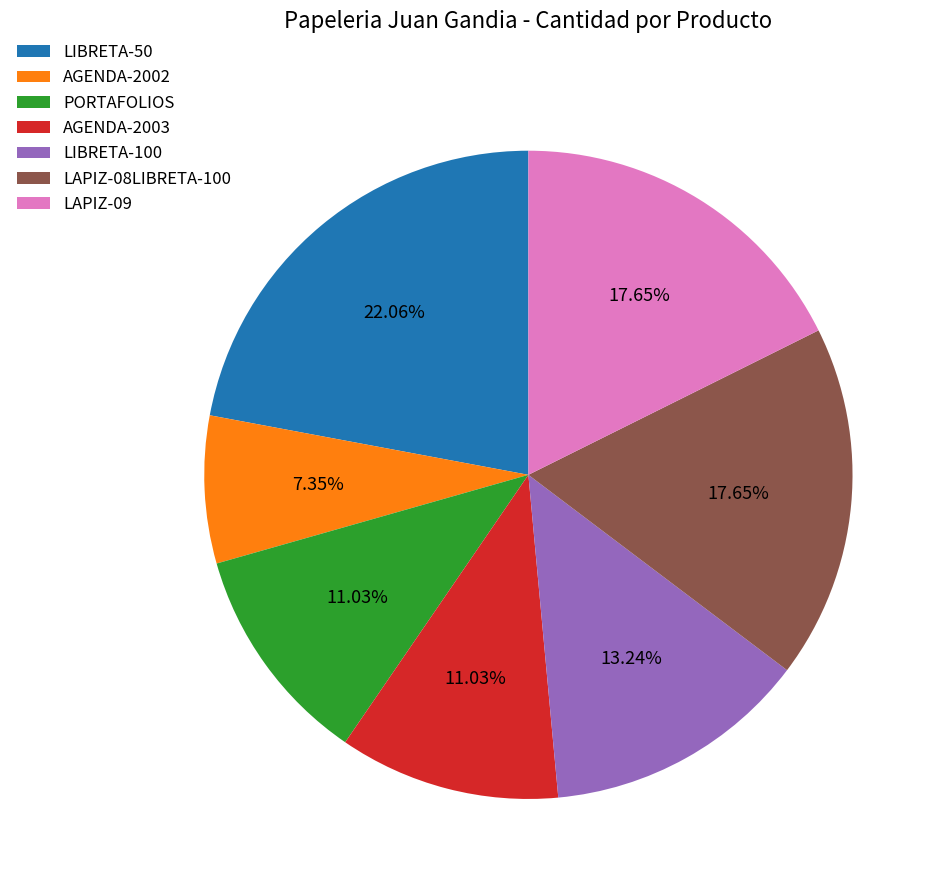

What is the largest slice in the pie chart?

LIBRETA-50